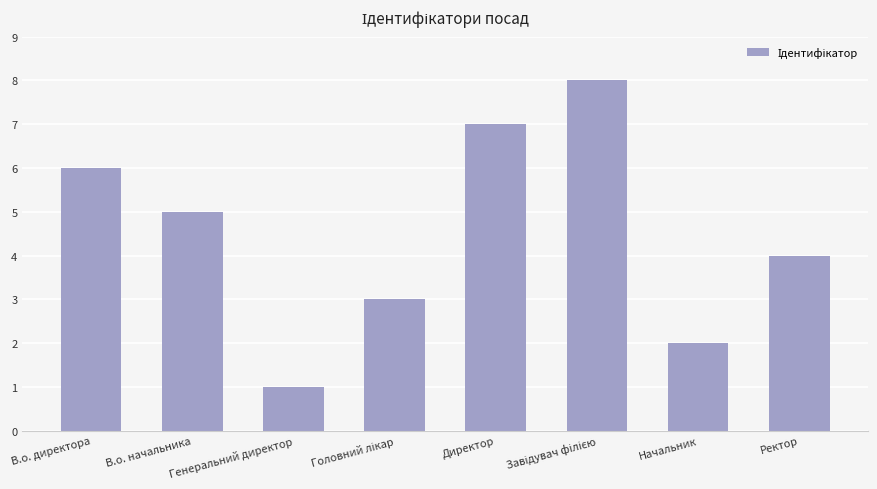

What is the sum of the values at Ректор and Начальник?

6